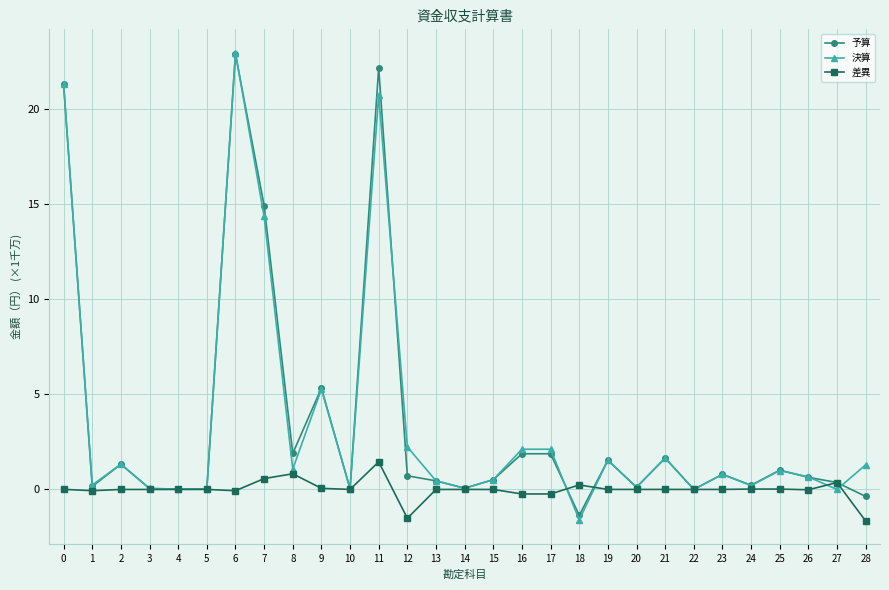

Between 11 and 17, which series saw the biggest shift?

予算